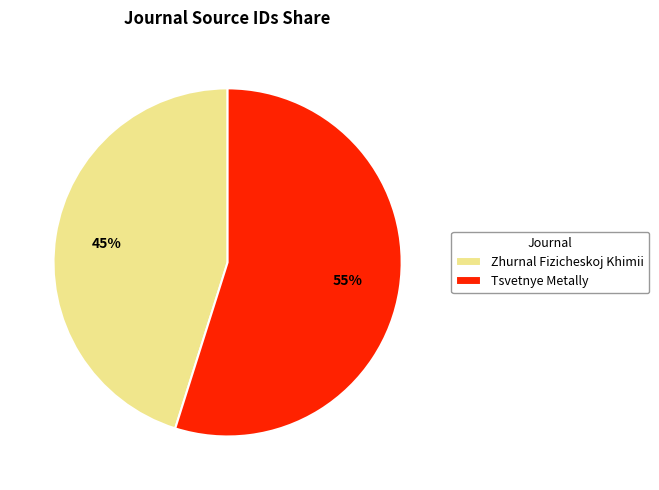

Do Tsvetnye Metally and Zhurnal Fizicheskoj Khimii together represent more than half of the pie?

Yes